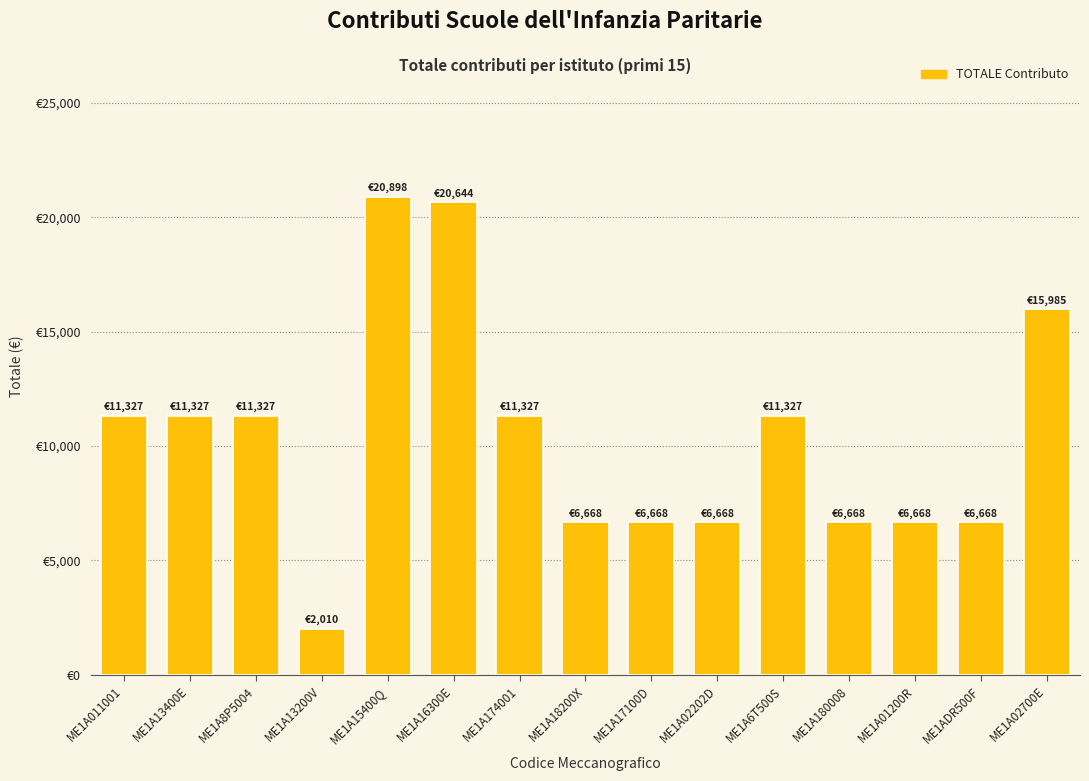

Does the chart contain any negative values?

No